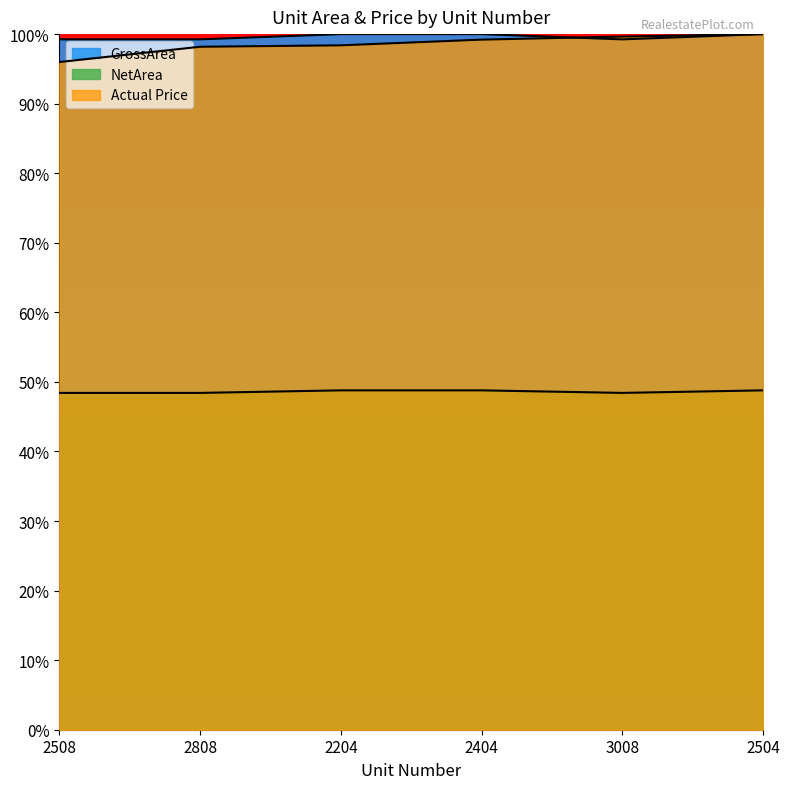

Reading left to right, list all the values displayed in this chart.

Actual Price: 96.0	98.2	98.4	99.2	99.6	100.0
NetArea: 99.2	99.2	100.0	100.0	99.2	100.0
GrossArea: 48.4	48.4	48.8	48.8	48.4	48.8